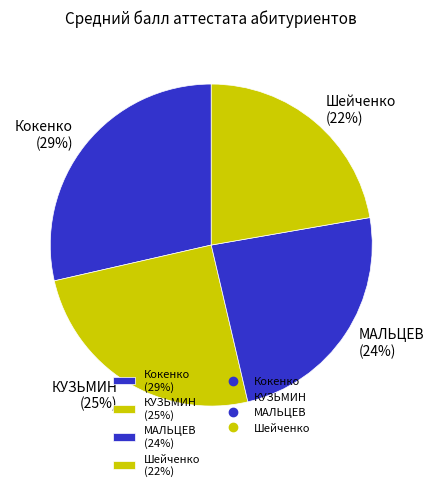

To the nearest percent, what is the average slice percentage?

25%